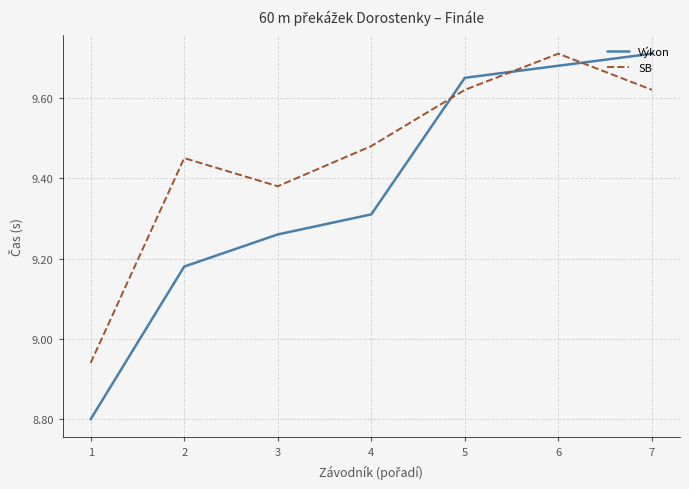

The value of Výkon at 7 is 14.6. True or false?

False